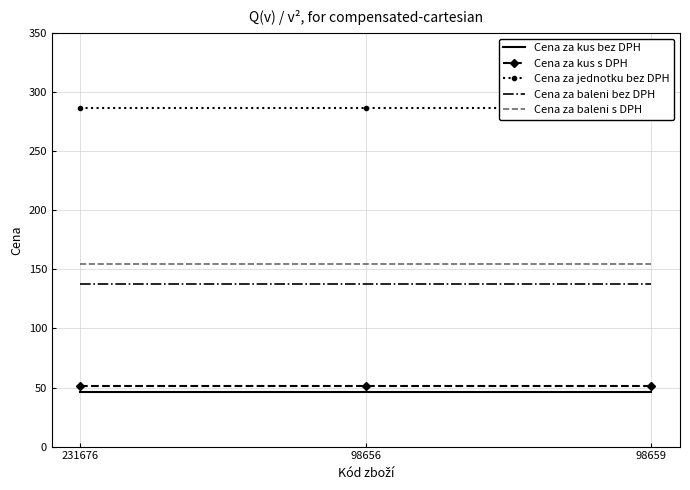

Is it true that Cena za baleni bez DPH equals 212.0 at 98656?

False